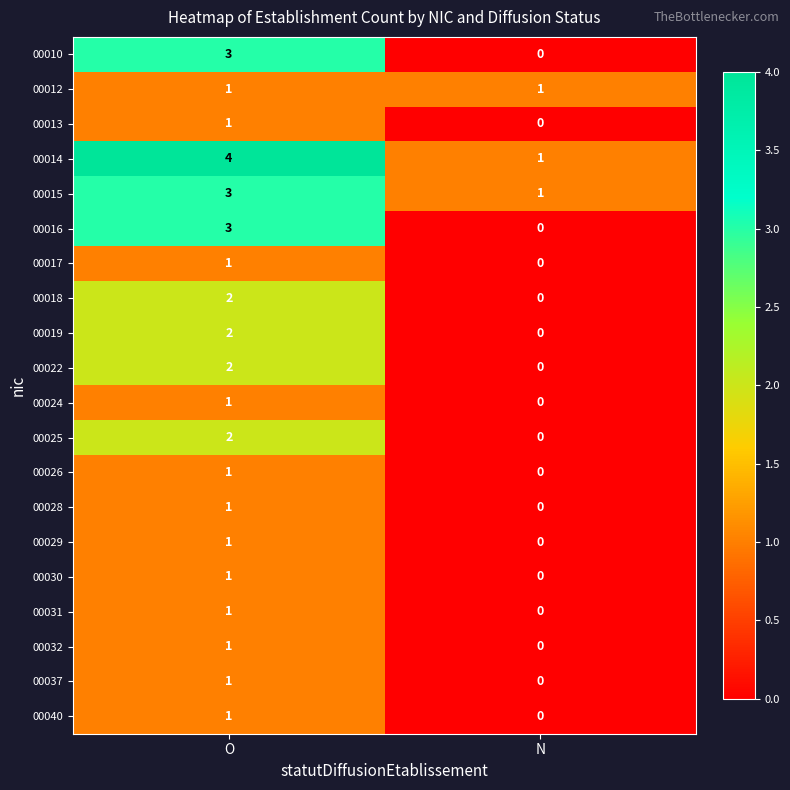

Where is 00032 nearest to the value 0?

N